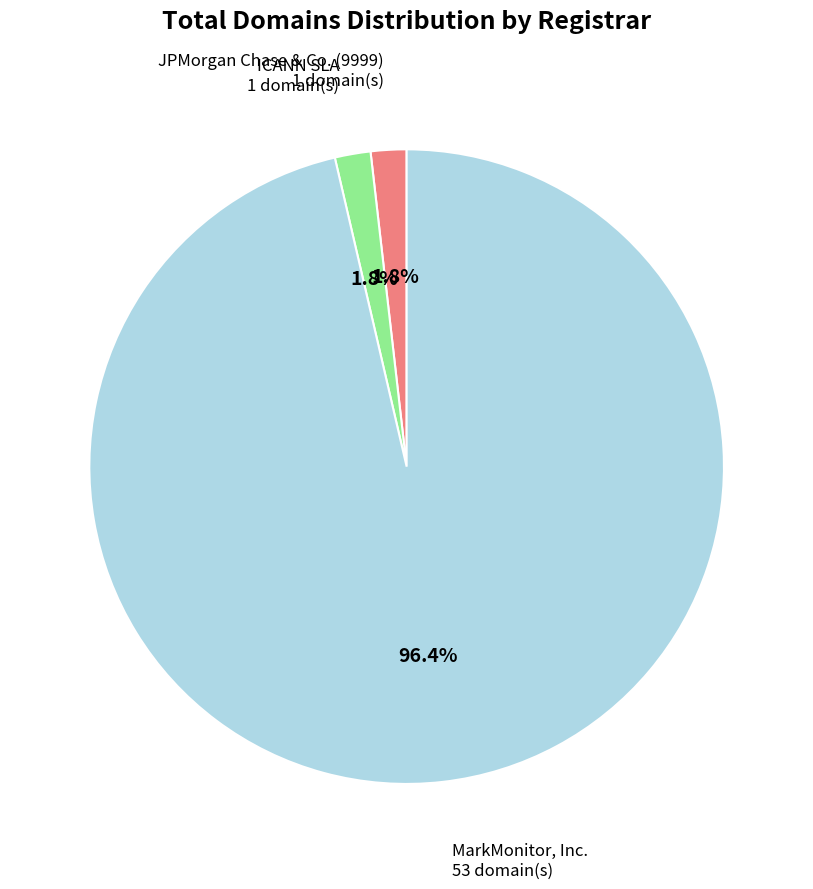

How many slices are in this pie chart?

3